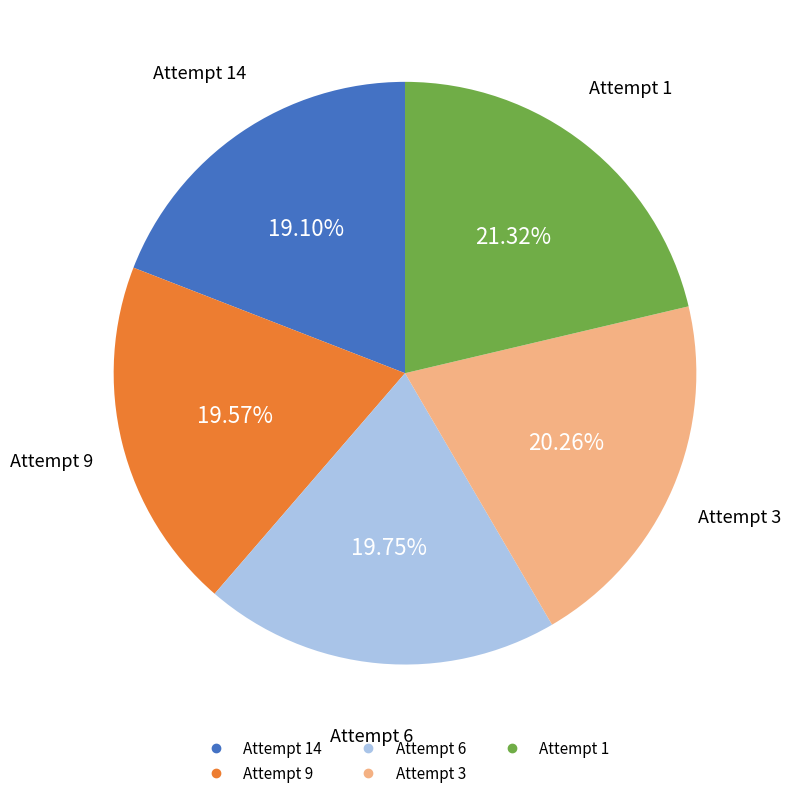

Does any single category account for the majority?

No